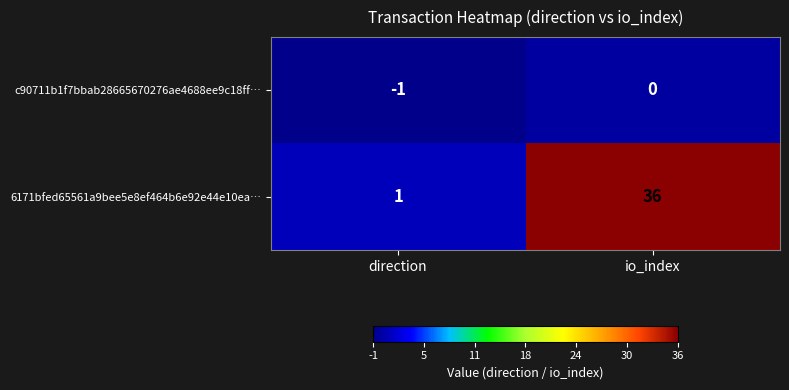

Reading left to right, transcribe all the data shown in this chart.

c90711b1f7bbab28665670276ae4688ee9c18ff…: direction=-1	io_index=0
6171bfed65561a9bee5e8ef464b6e92e44e10ea…: direction=1	io_index=36